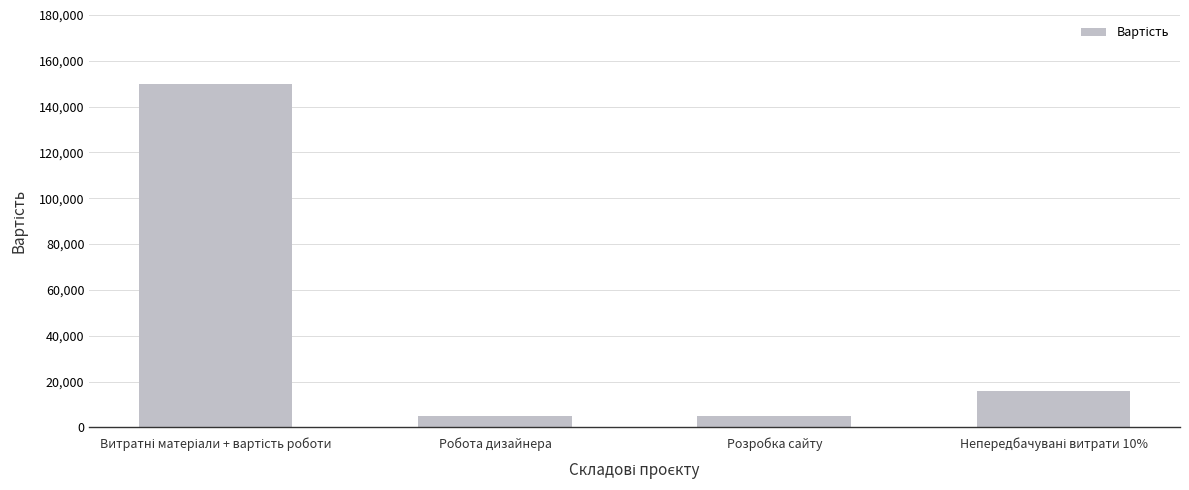

Reading right to left, what are all the values shown in this chart?

16000	5000	5000	150000